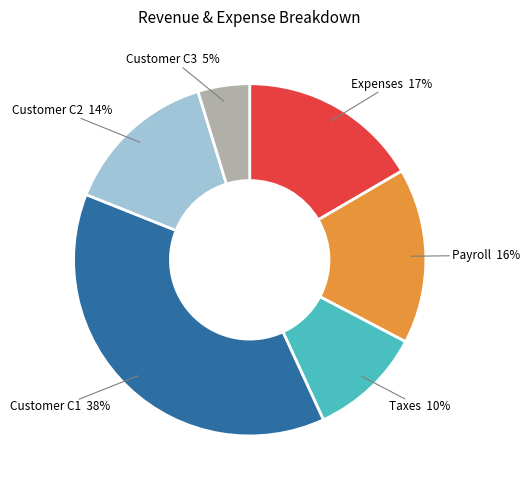

Does any single category account for the majority?

No